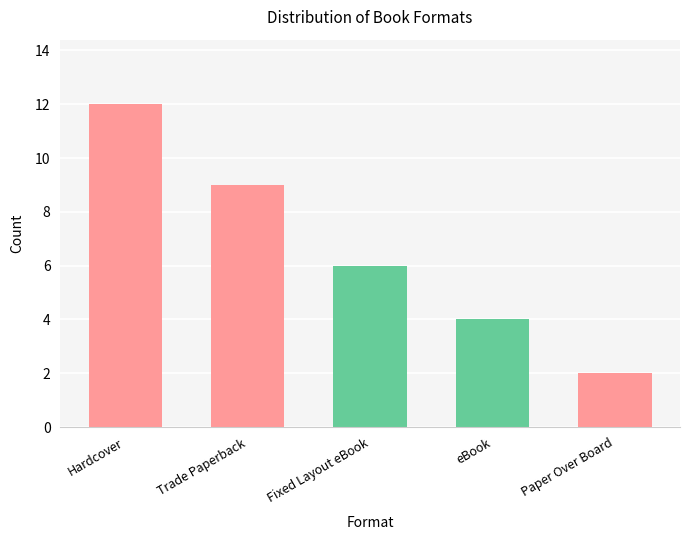

Reading left to right, transcribe all the data shown in this chart.

Hardcover=12	Trade Paperback=9	Fixed Layout eBook=6	eBook=4	Paper Over Board=2